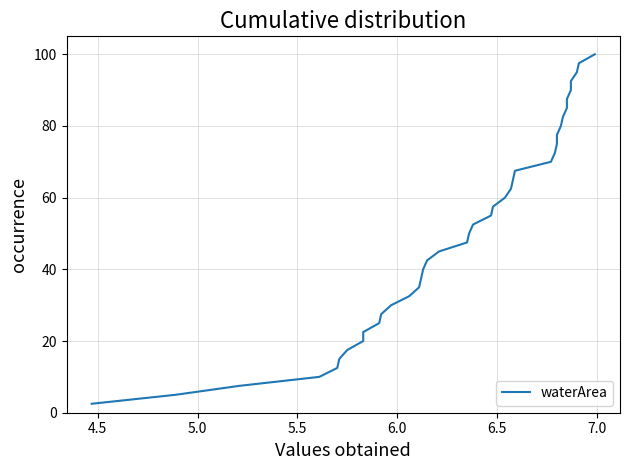

What is the value of the 5th point from the left?

12.5